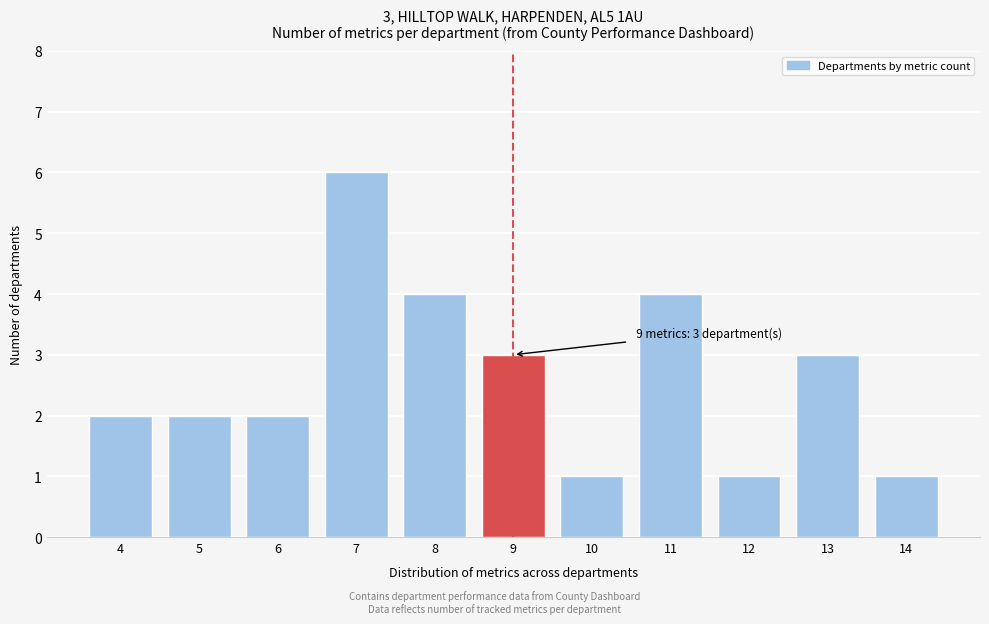

Reading left to right, extract all data points from this chart.

4=2	5=2	6=2	7=6	8=4	9=3	10=1	11=4	12=1	13=3	14=1